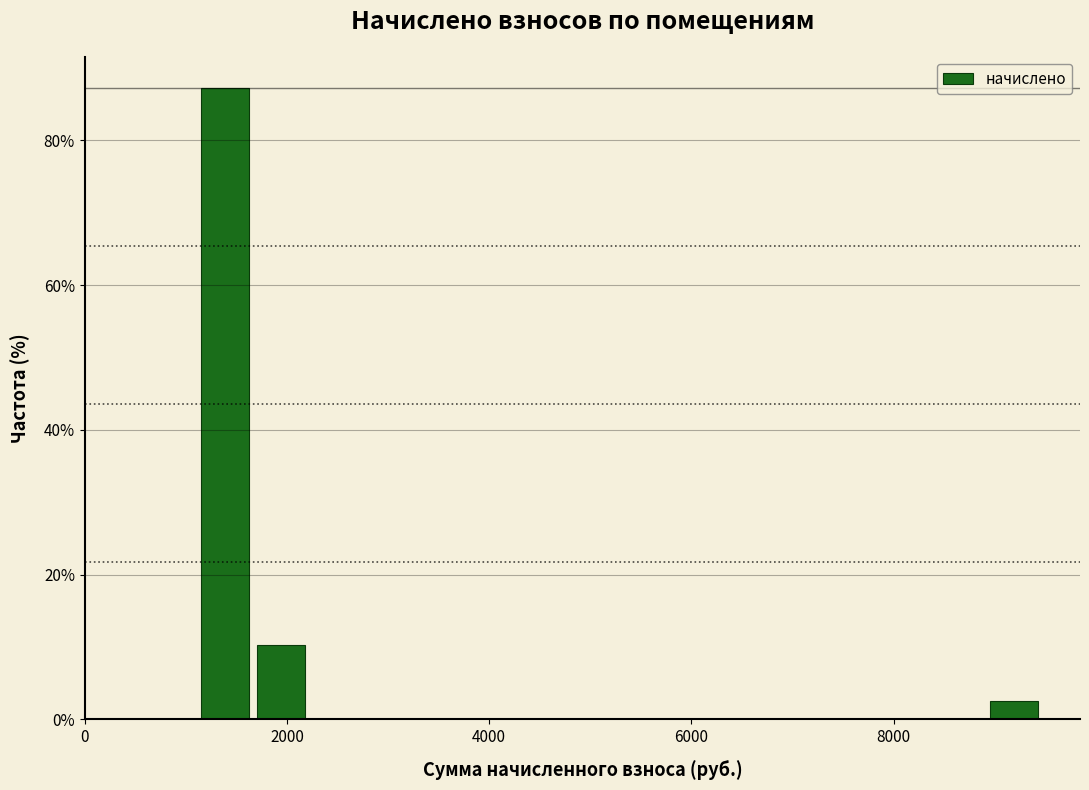

Read against the x-axis, roughly where is the centre of the tallest bar?

1400